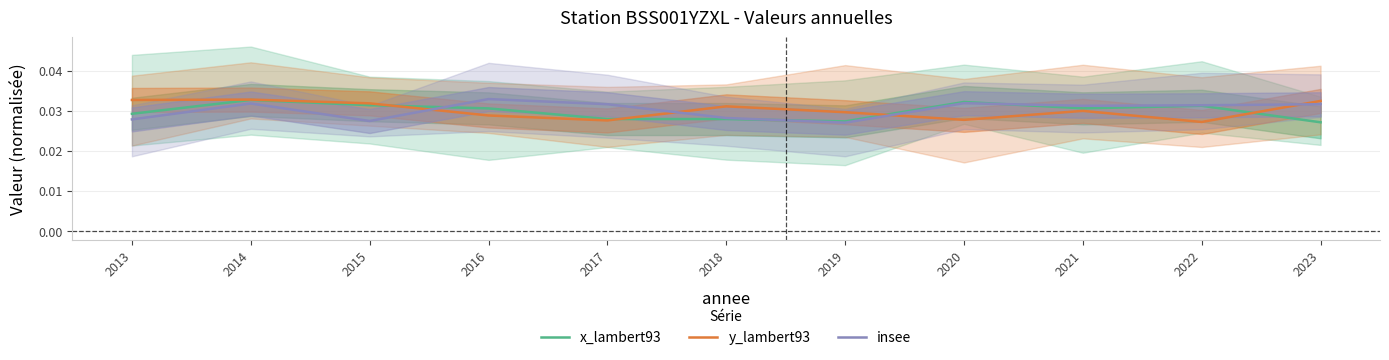

Rank the series by their maximum value, from lowest to highest.

x_lambert93, y_lambert93, insee